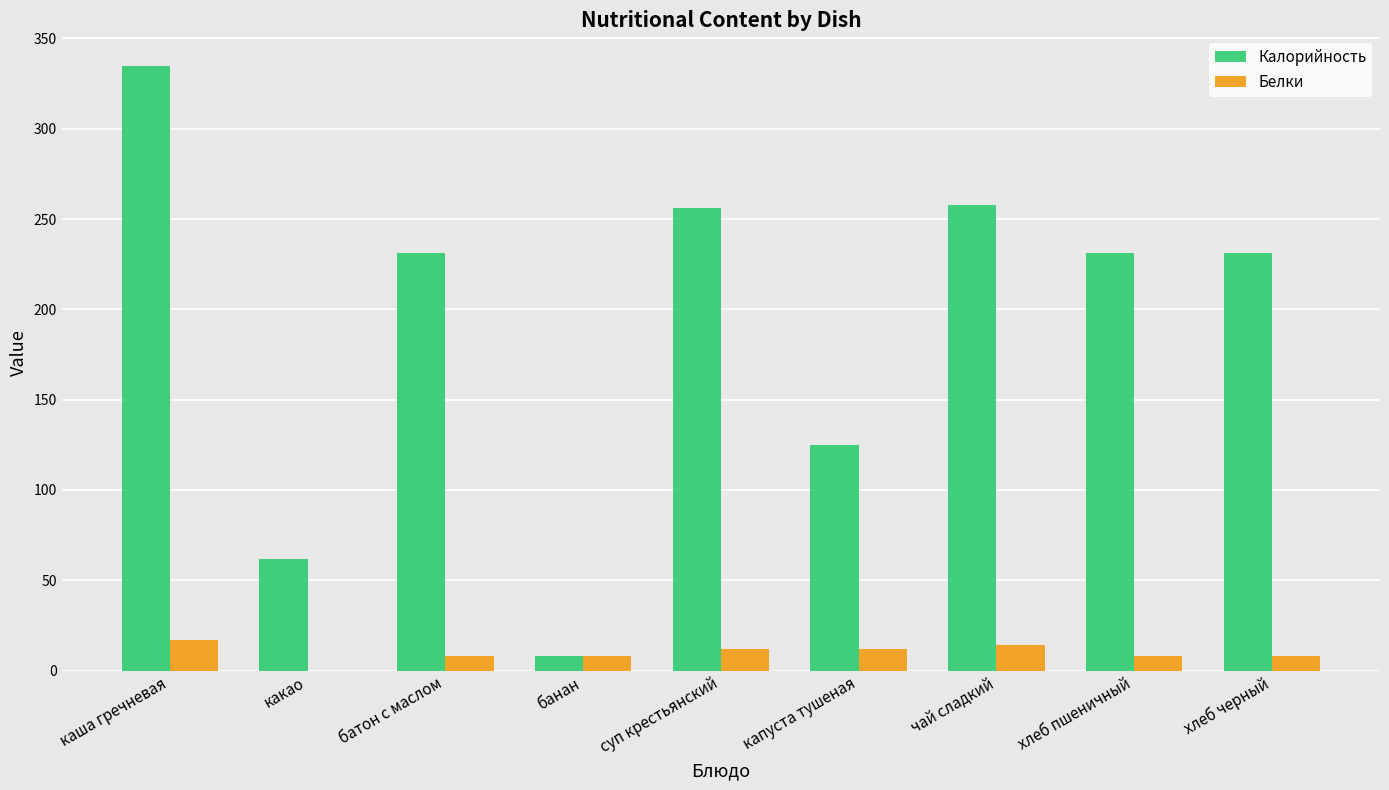

Is it true that Калорийность equals 335 at каша гречневая?

True